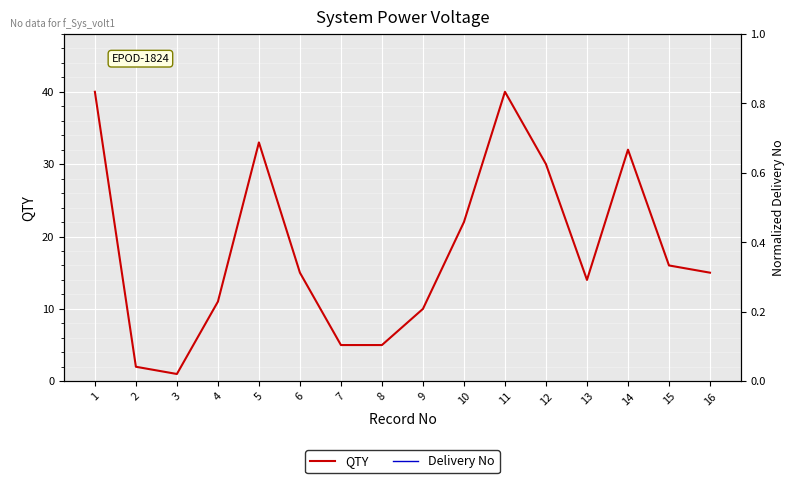

Is it true that Delivery No equals 1.0 at 16?

True